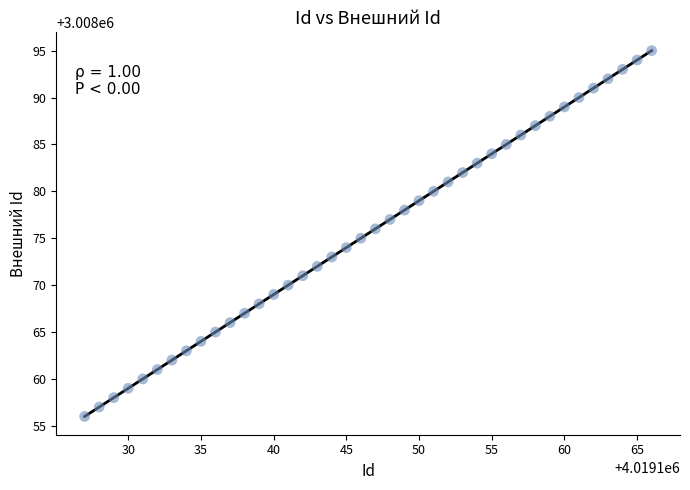

What is the range of X values (max minus min)?

39